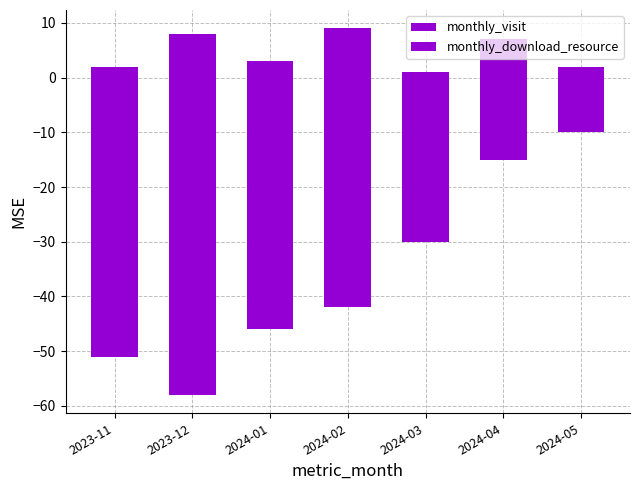

List the series in order of their peak value, lowest first.

monthly_visit, monthly_download_resource